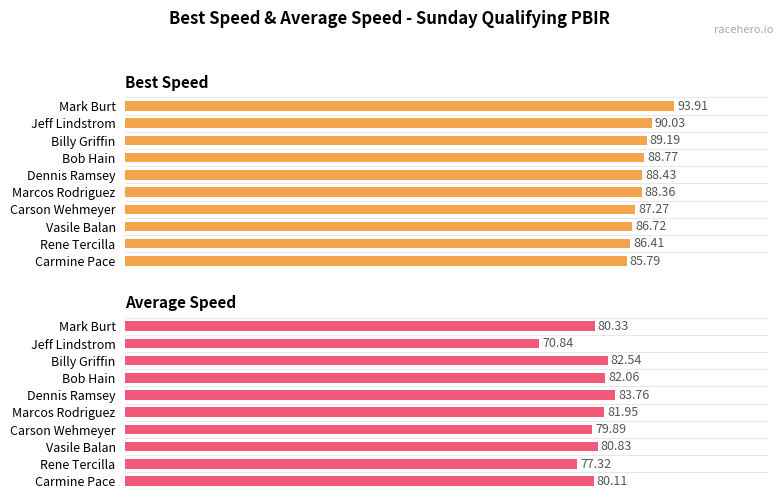

How many values in the Average Speed series are below 80?

3